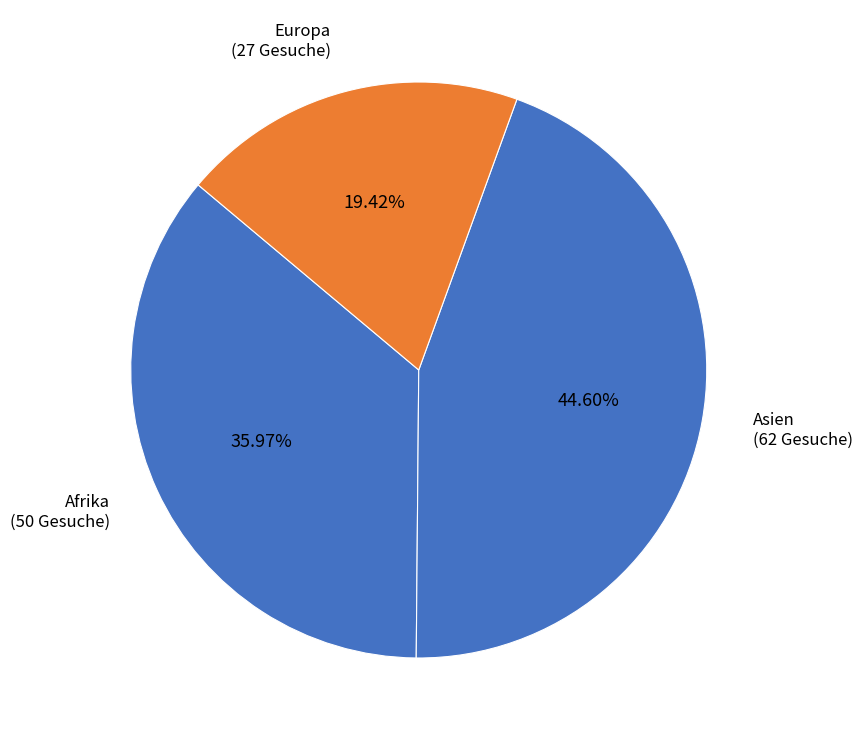

Between Europa (27 Gesuche) and Afrika (50 Gesuche), which is larger?

Afrika (50 Gesuche)